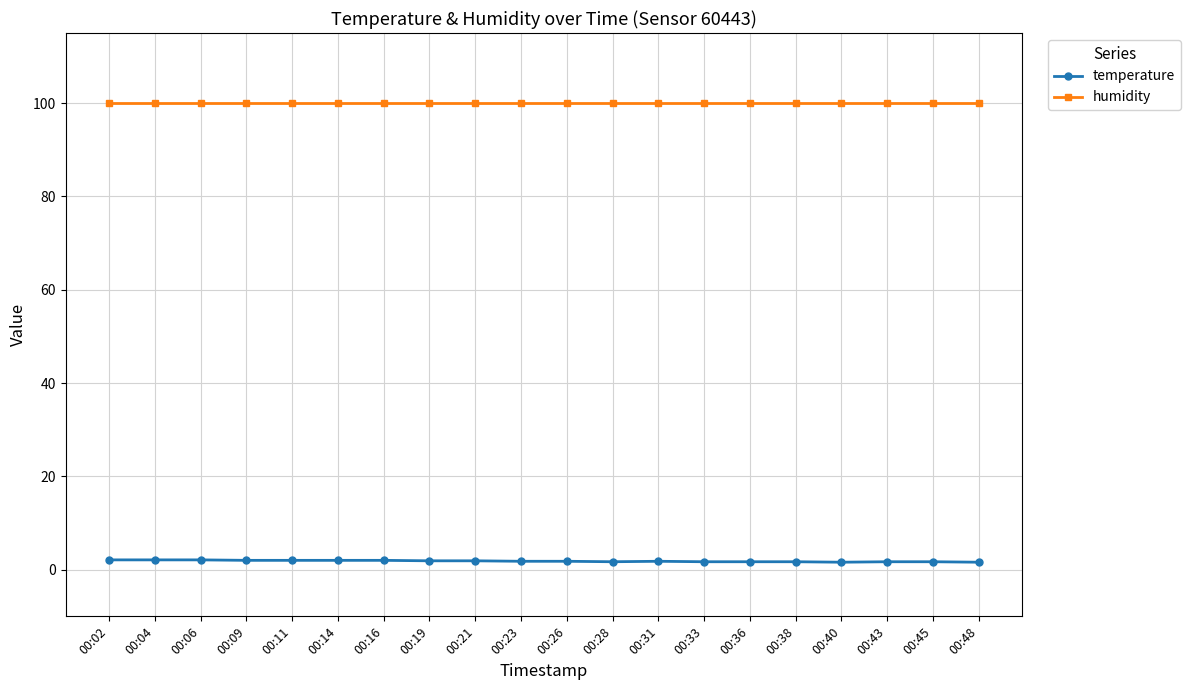

Does the chart have visible grid lines?

Yes